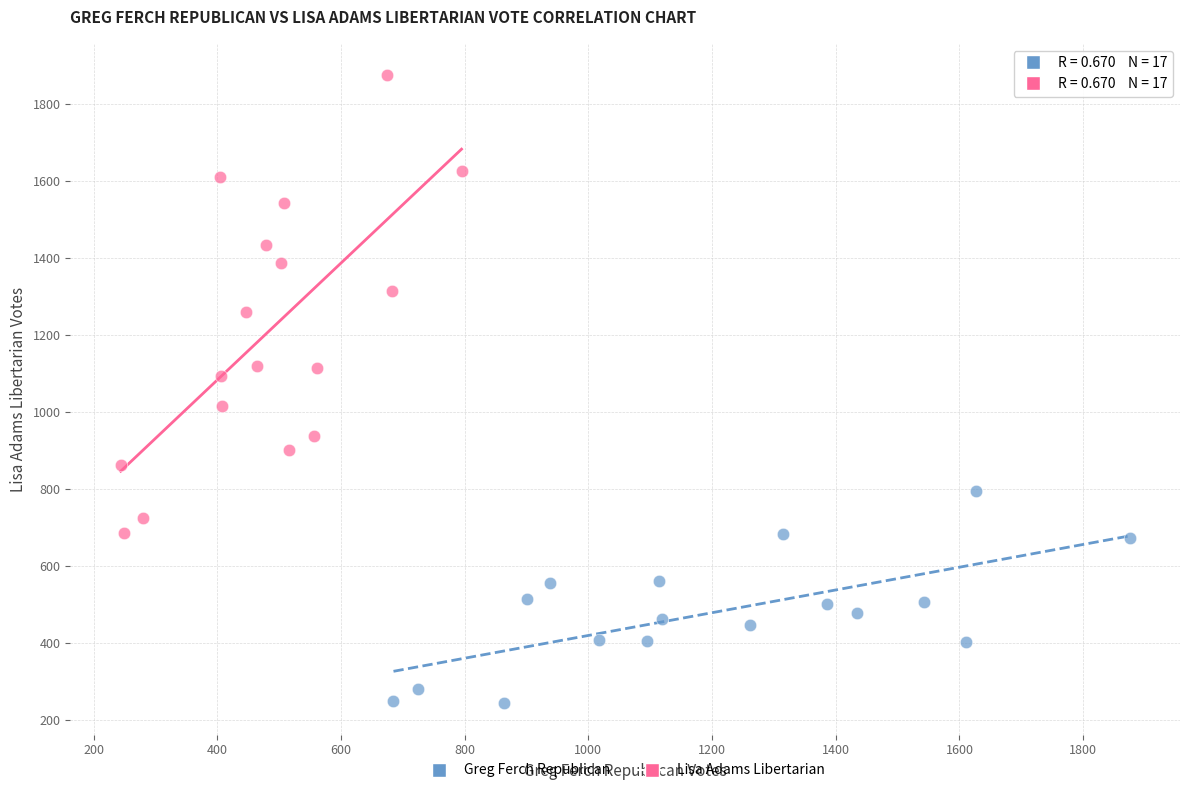

Which series contains the lowest Y value?

Greg Ferch Republican